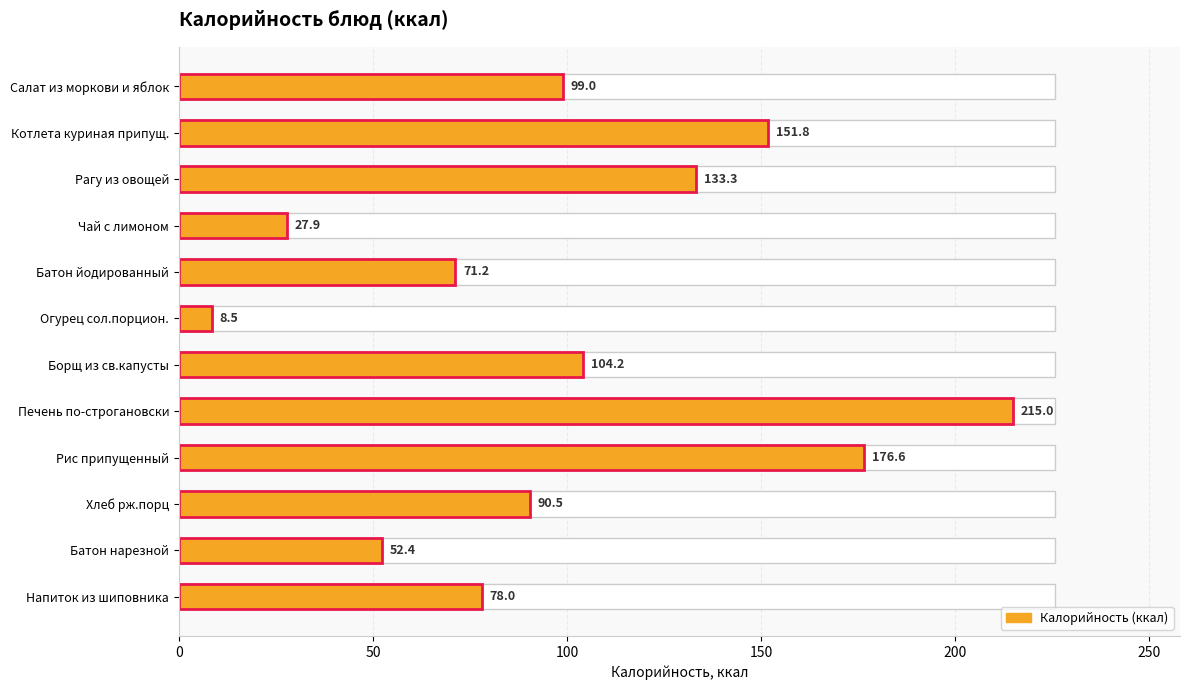

True or false: the data shows 29.0 at Батон нарезной.

False